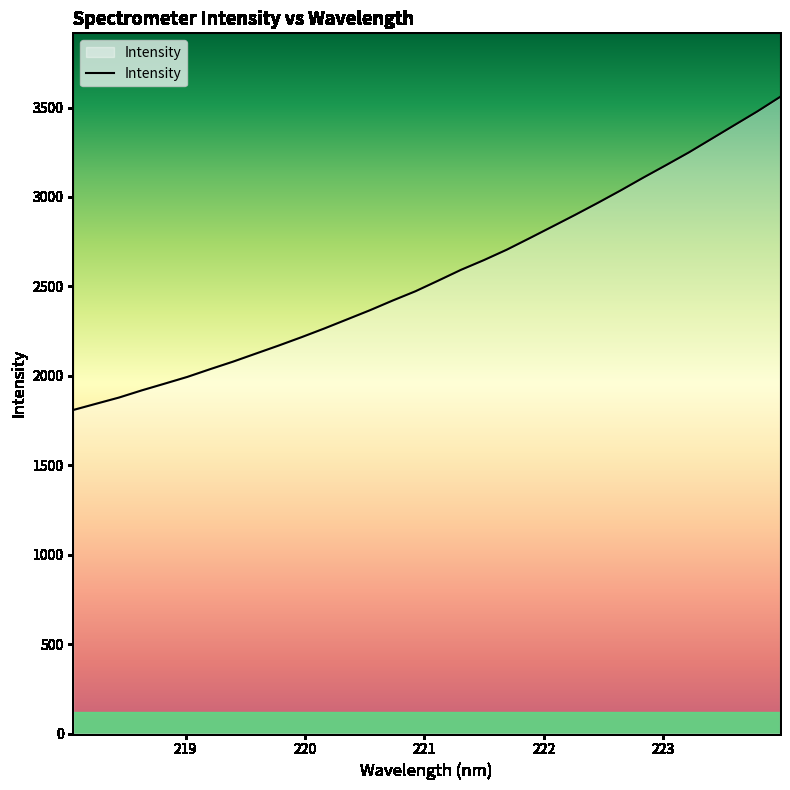

What is the maximum value shown in the chart?

3559.0